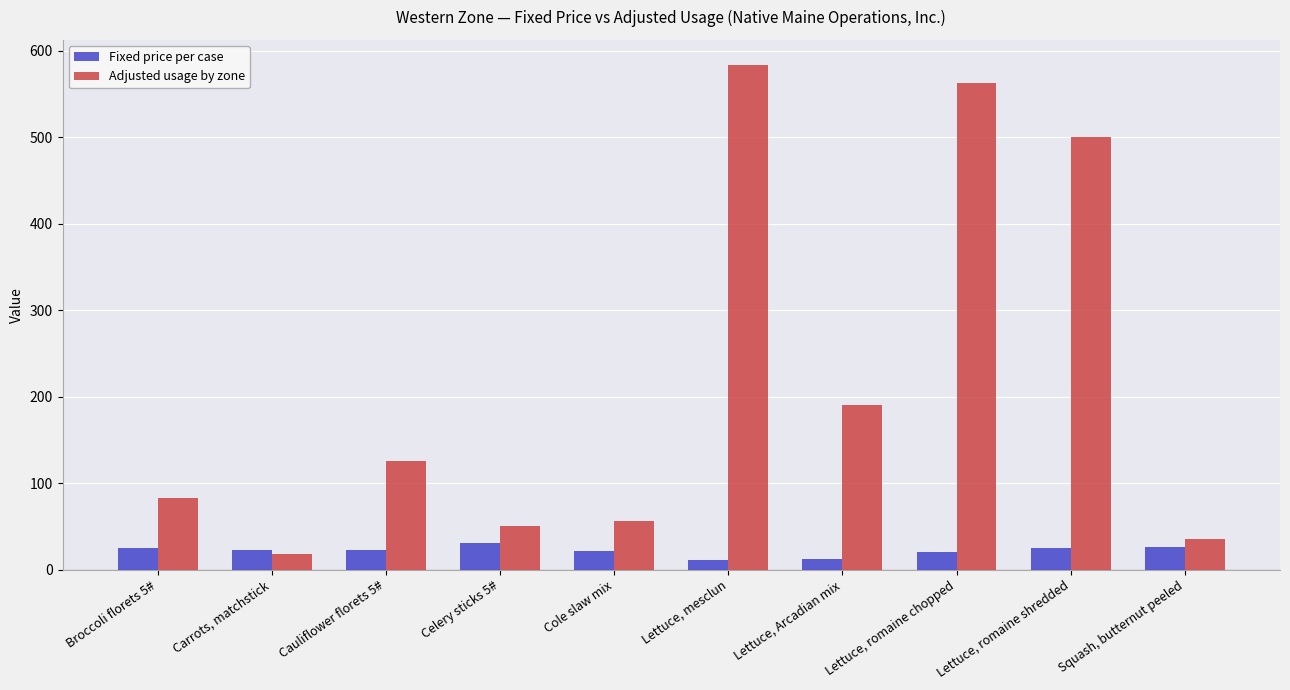

Which category has the lowest value in the Adjusted usage by zone series?

Carrots, matchstick